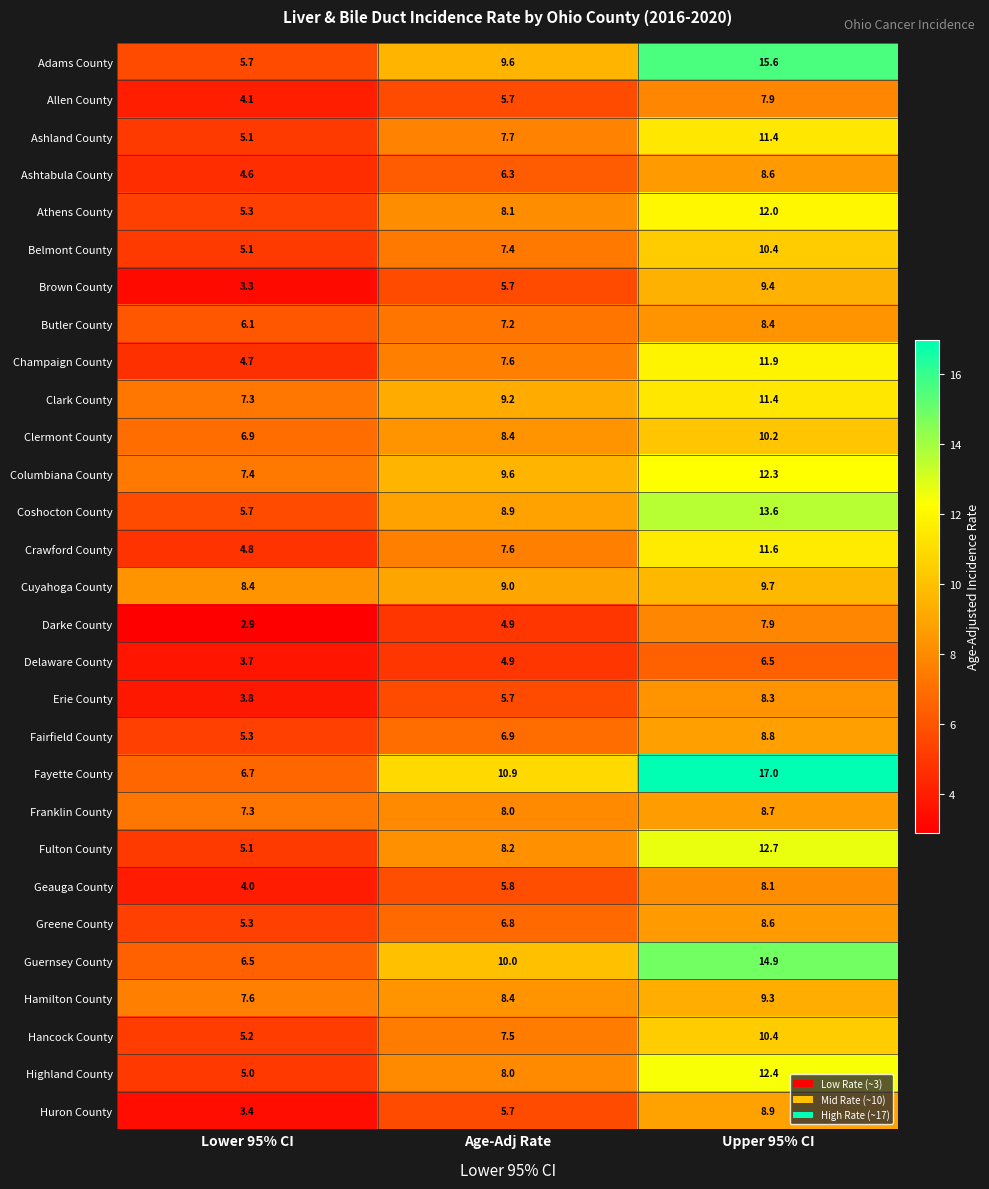

The Geauga County series shows 2.3 at Lower 95% CI. True or false?

False